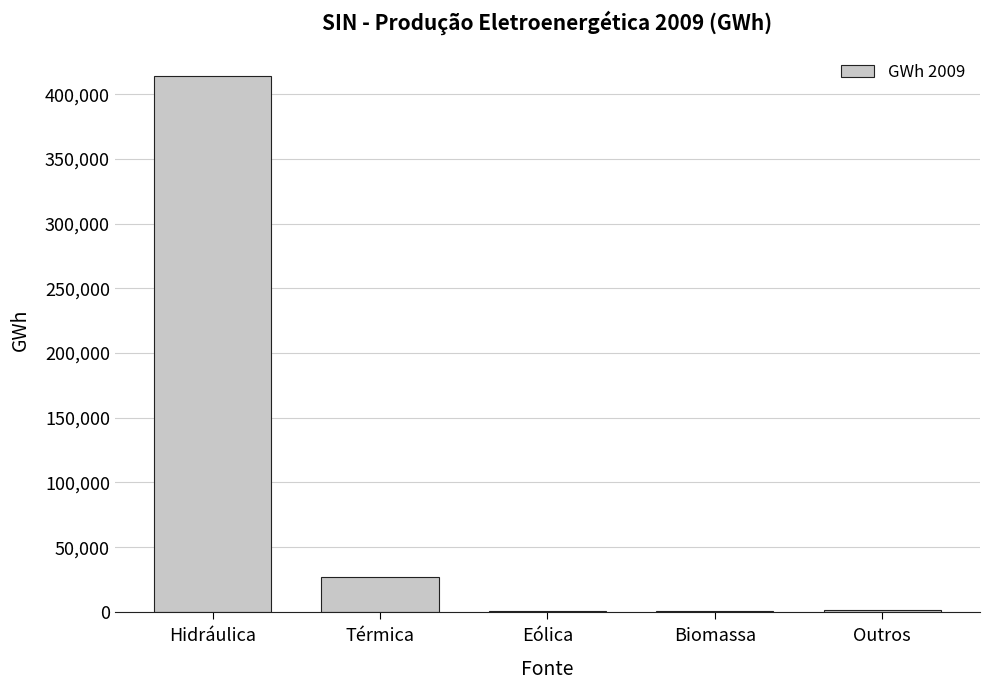

The value at Térmica is 27116.5. True or false?

True